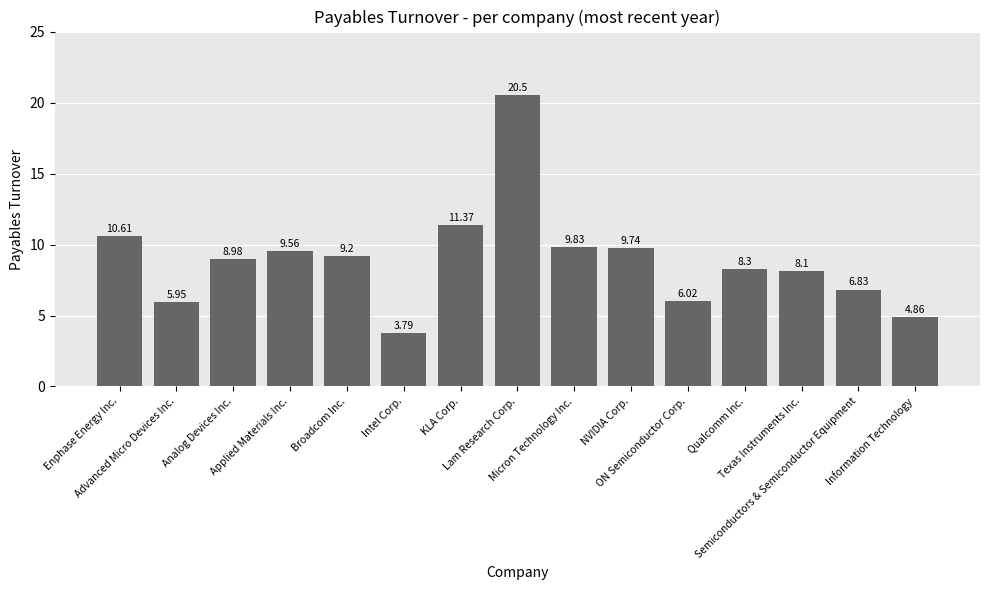

What is the label of the 7th bar from the right?

Micron Technology Inc.